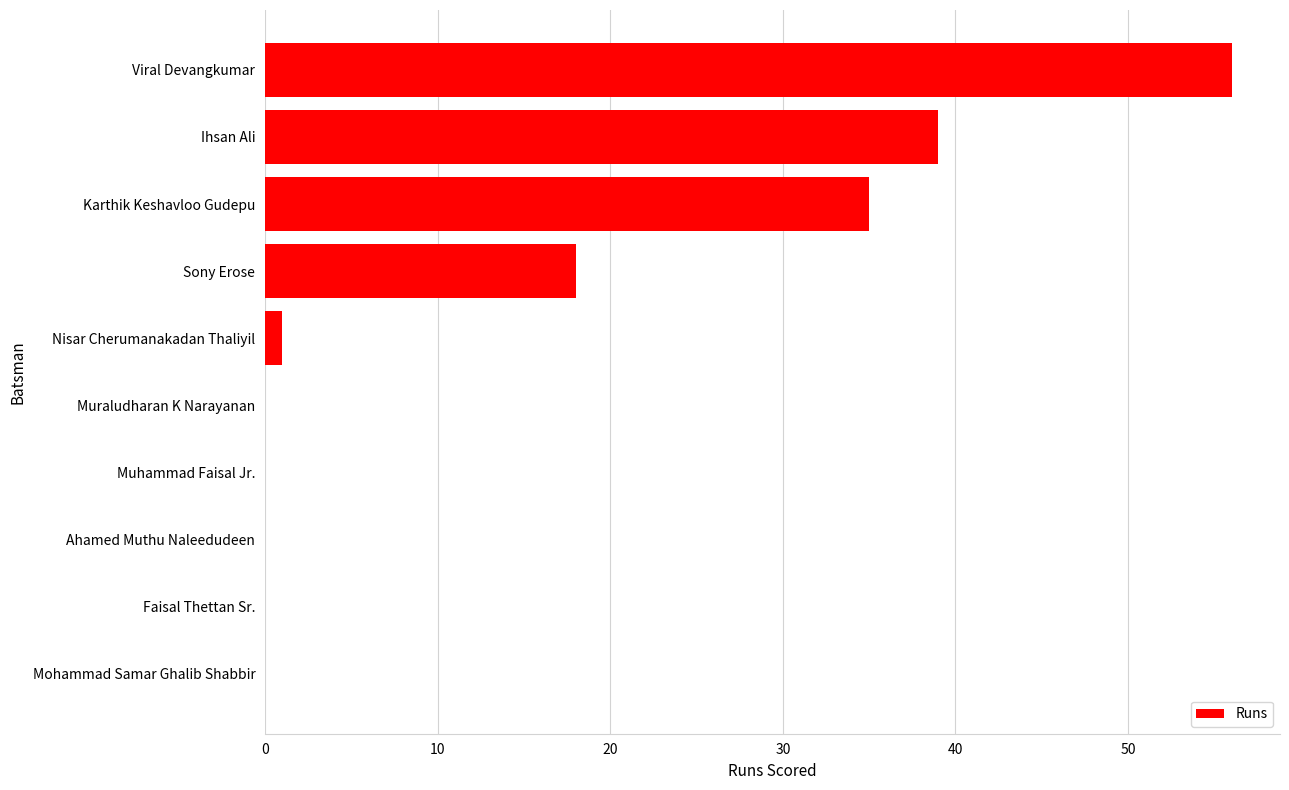

Which has a higher value, Sony Erose or Mohammad Samar Ghalib Shabbir?

Sony Erose